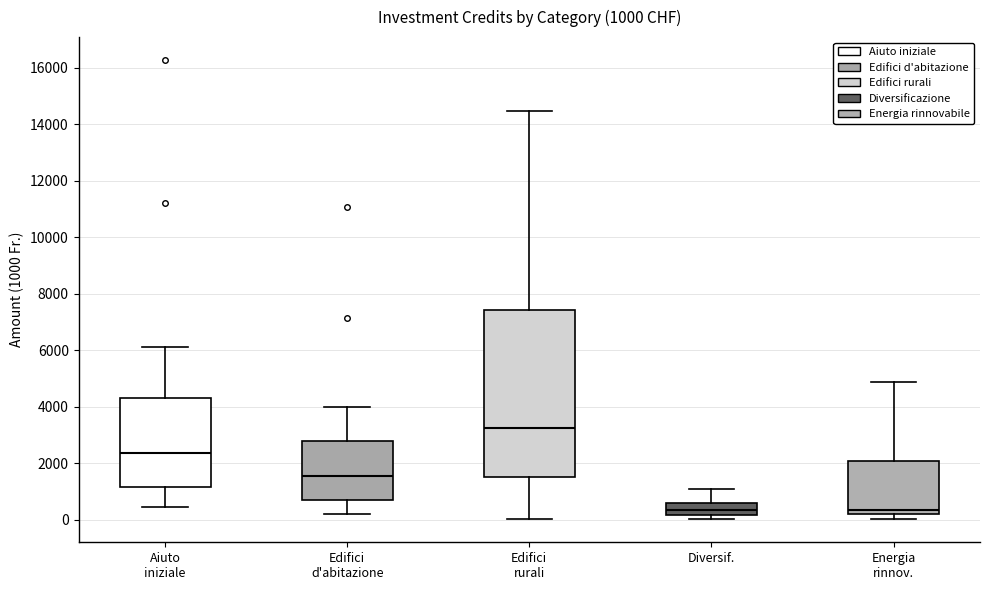

Which box is the tallest, from its lower edge to its upper edge?

Edifici rurali